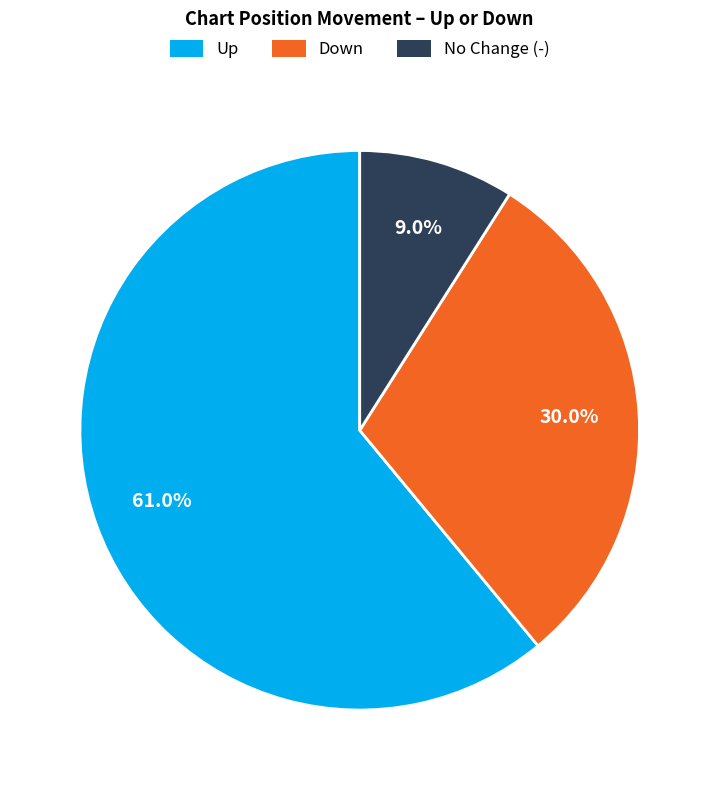

Count the number of slices in the pie.

3